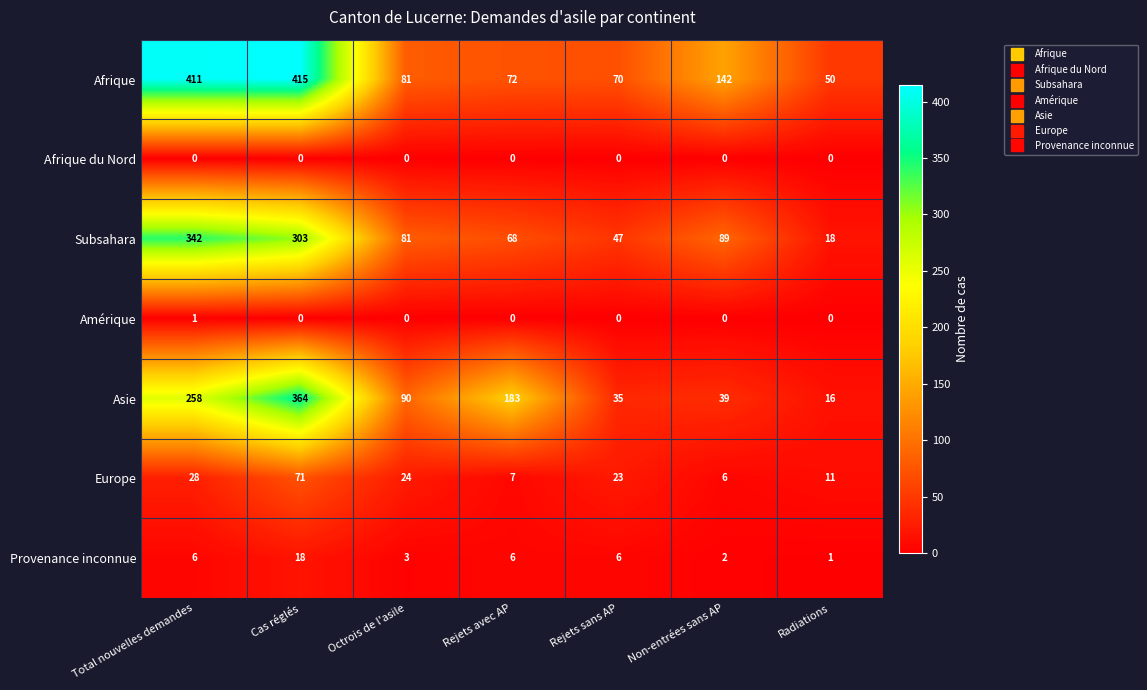

Count the number of data series in this chart.

7